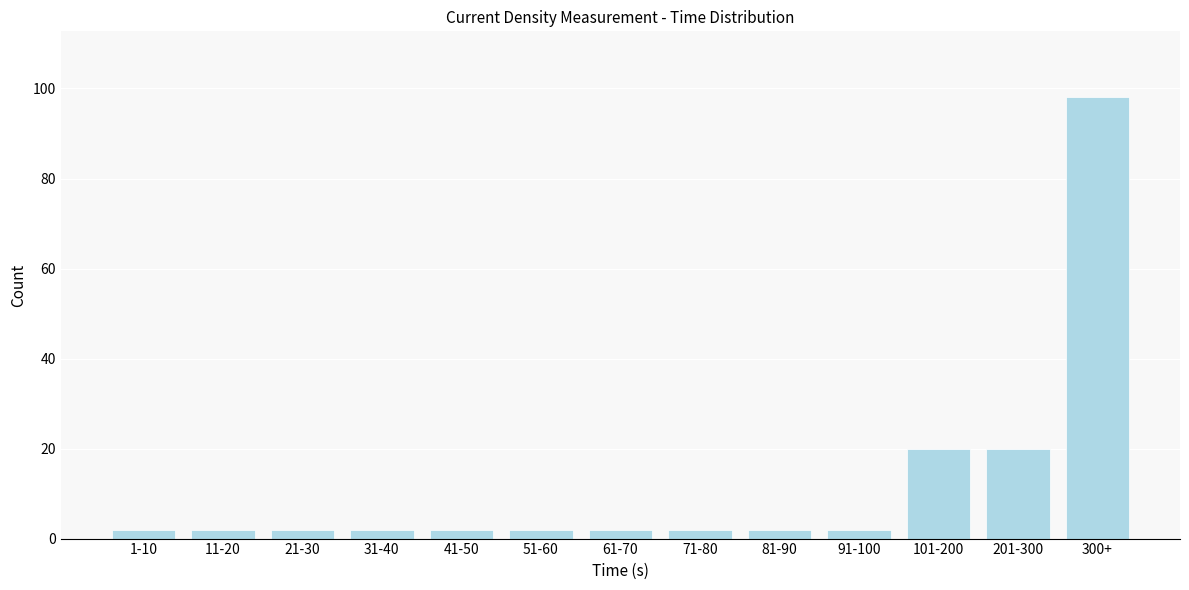

Reading left to right, transcribe all the data shown in this chart.

1-10=2	11-20=2	21-30=2	31-40=2	41-50=2	51-60=2	61-70=2	71-80=2	81-90=2	91-100=2	101-200=20	201-300=20	300+=98